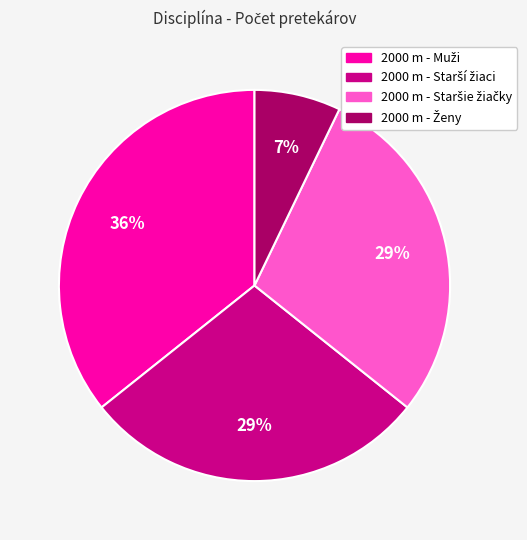

Is there a majority slice in this chart?

No